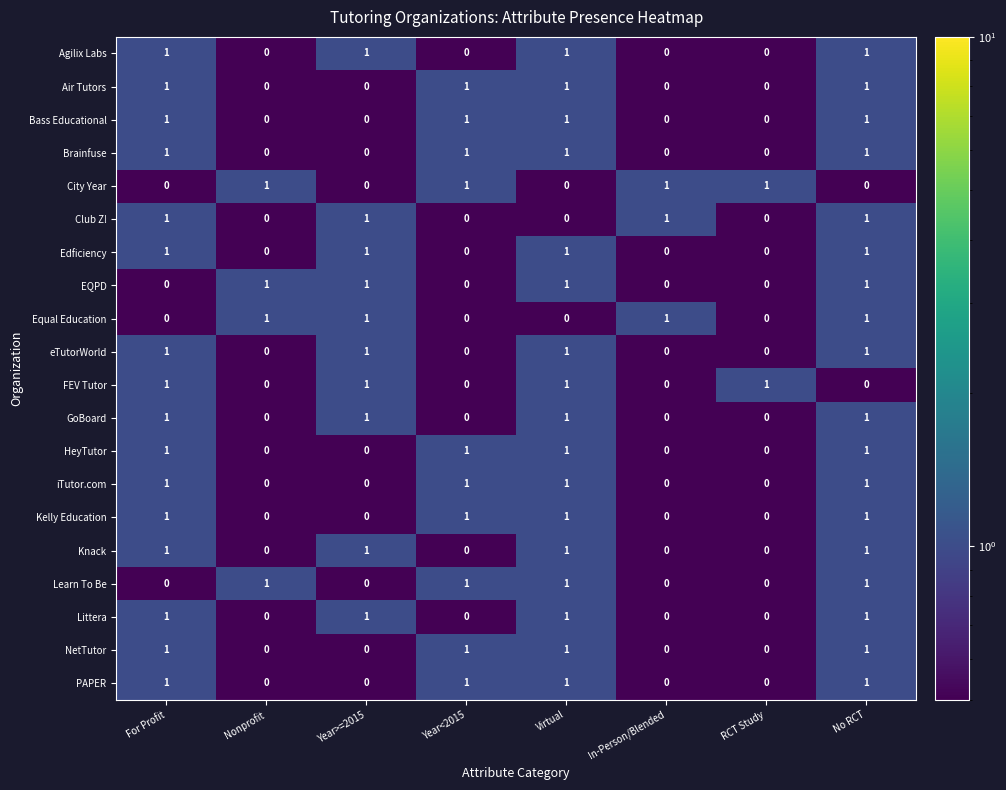

What is the difference between the highest and lowest values at Virtual?

1